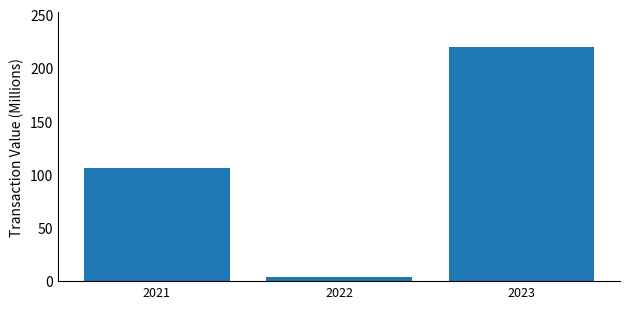

What is the change in value from 2021 to 2023?

+114.1